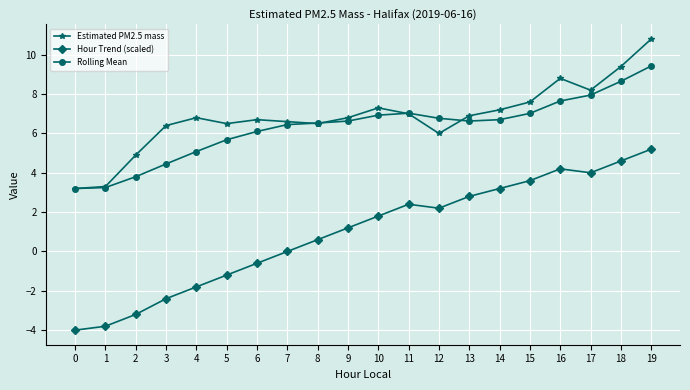

Between 2 and 10, which series saw the biggest shift?

Hour Trend (scaled)